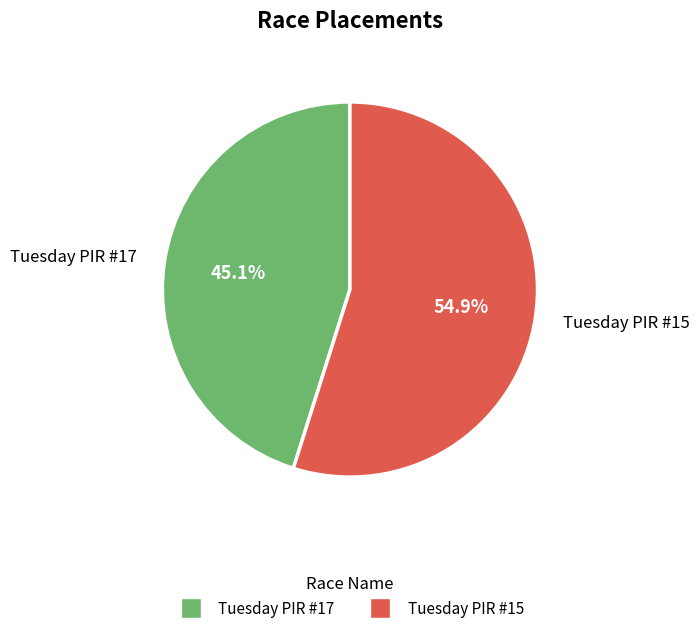

To the nearest percent, what portion does Tuesday PIR #15 represent?

55%